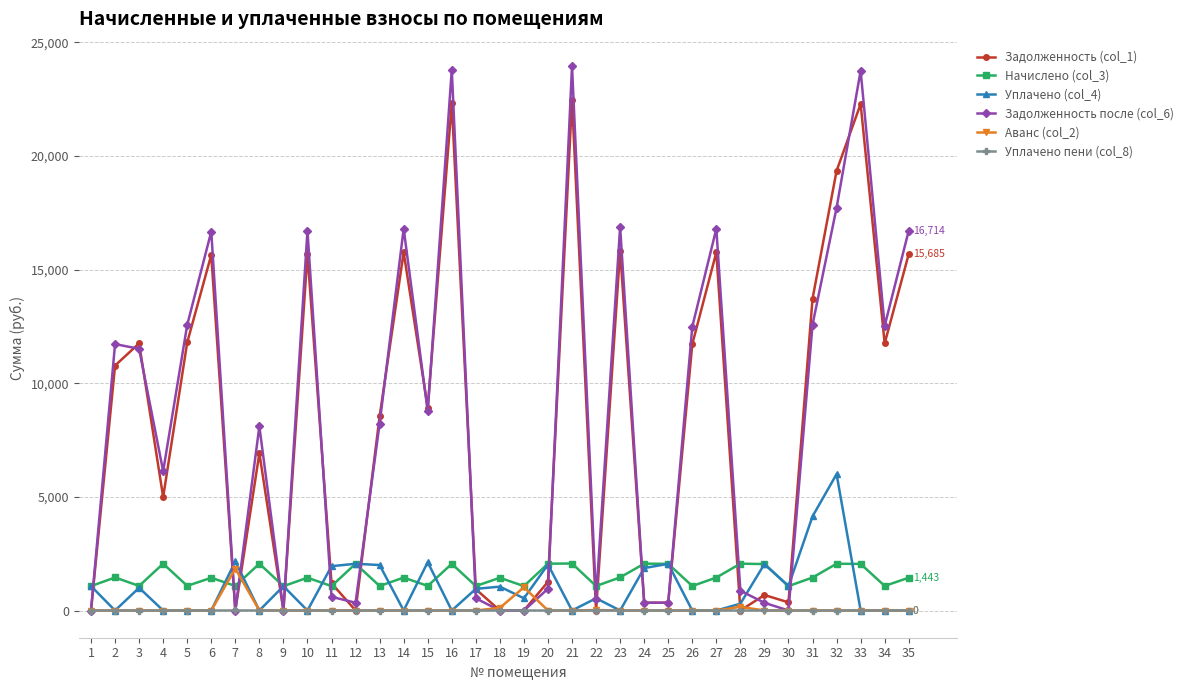

What is the sum of all Уплачено (col_4) values?

36017.1